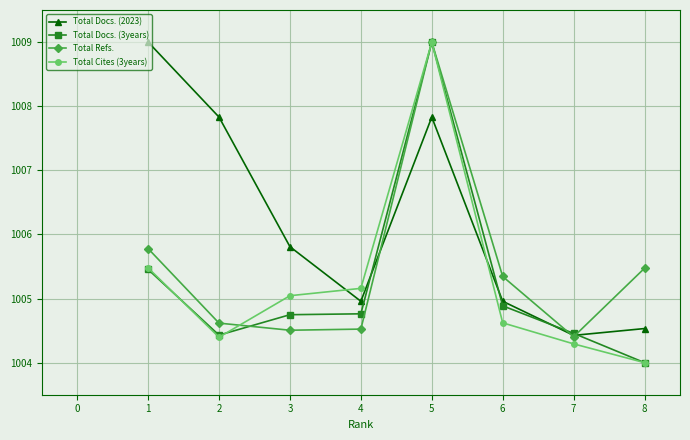

In Total Refs., how many points are lower than both neighbors (excluding endpoints)?

2